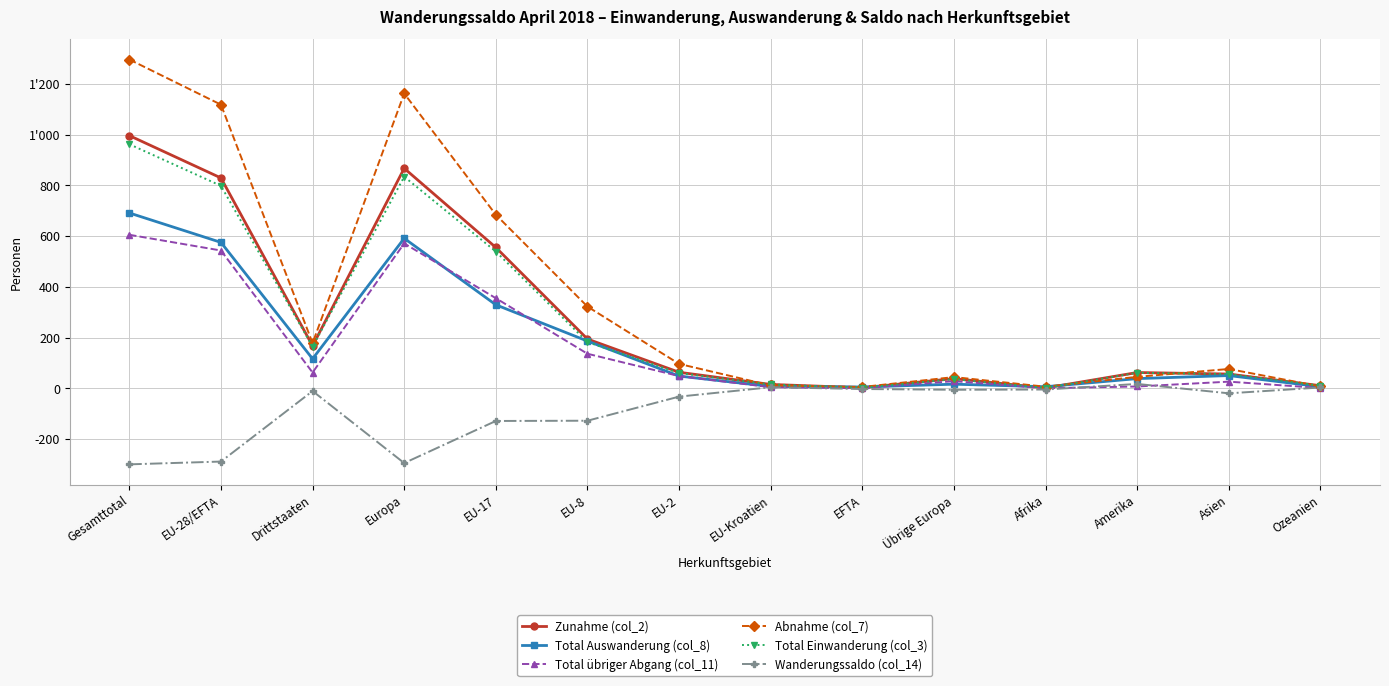

Between Afrika and Ozeanien, which series saw the biggest shift?

Zunahme (col_2)